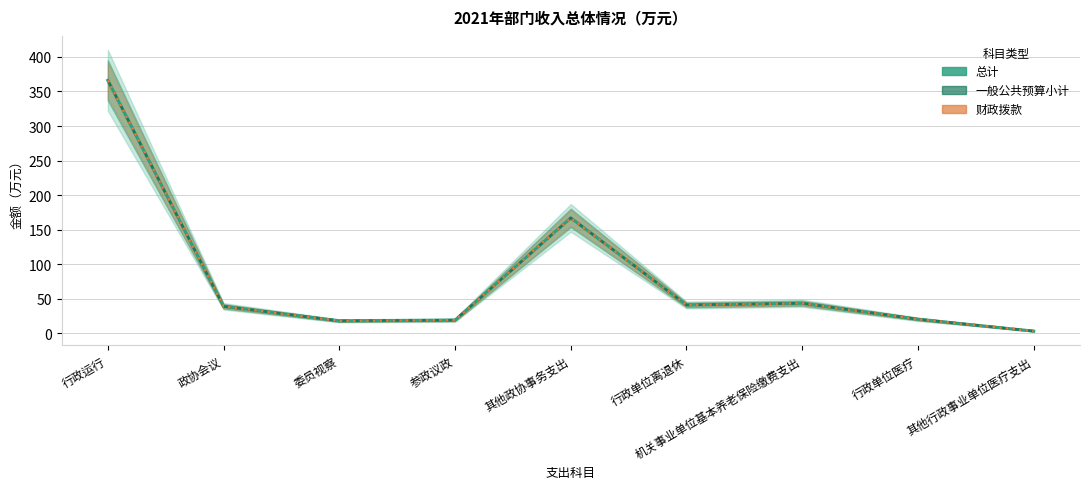

What is the label of the 5th point from the right?

其他政协事务支出